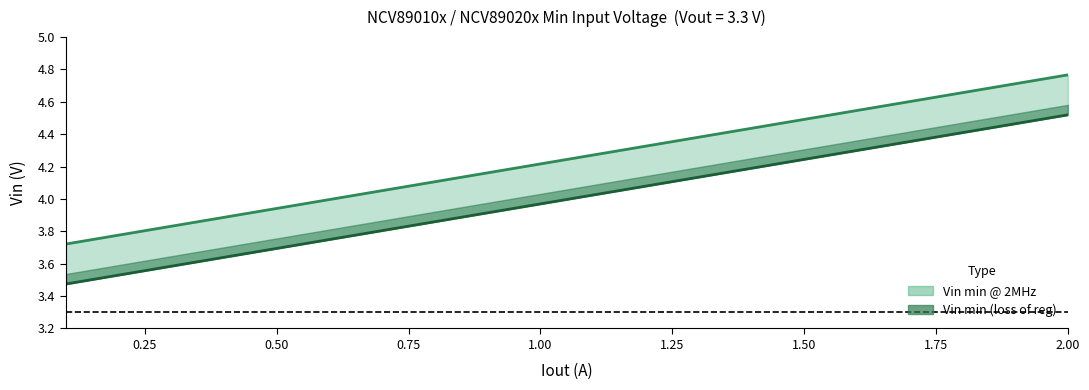

What is the minimum value for Vin min (loss of reg) (line)?

3.5